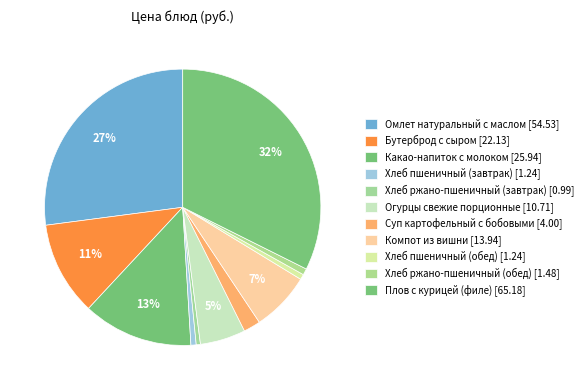

Count the number of slices in the pie.

11